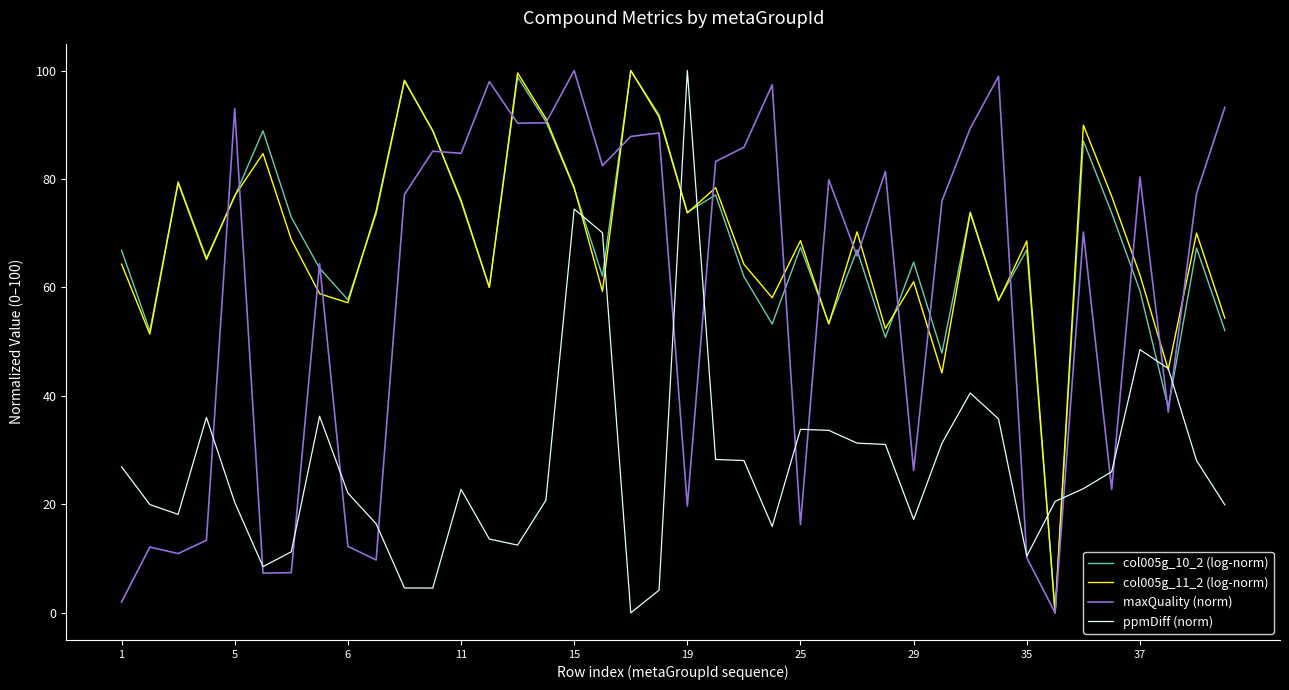

What is the maximum value for col005g_10_2 (log-norm)?

100.0